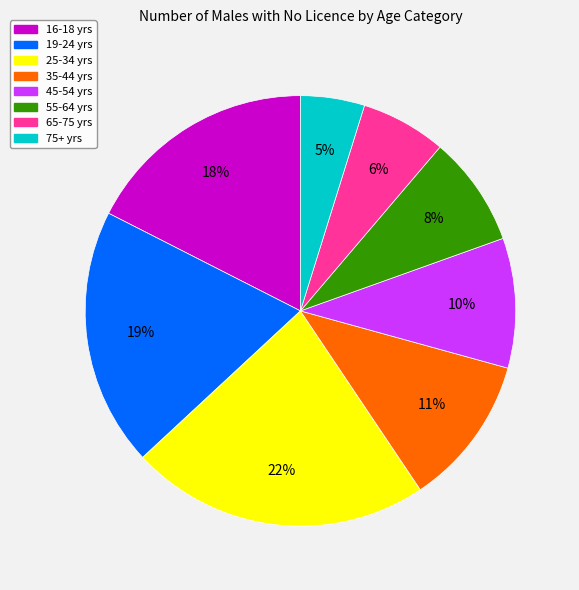

True or false: 55-64 yrs accounts for 8% of the total.

True